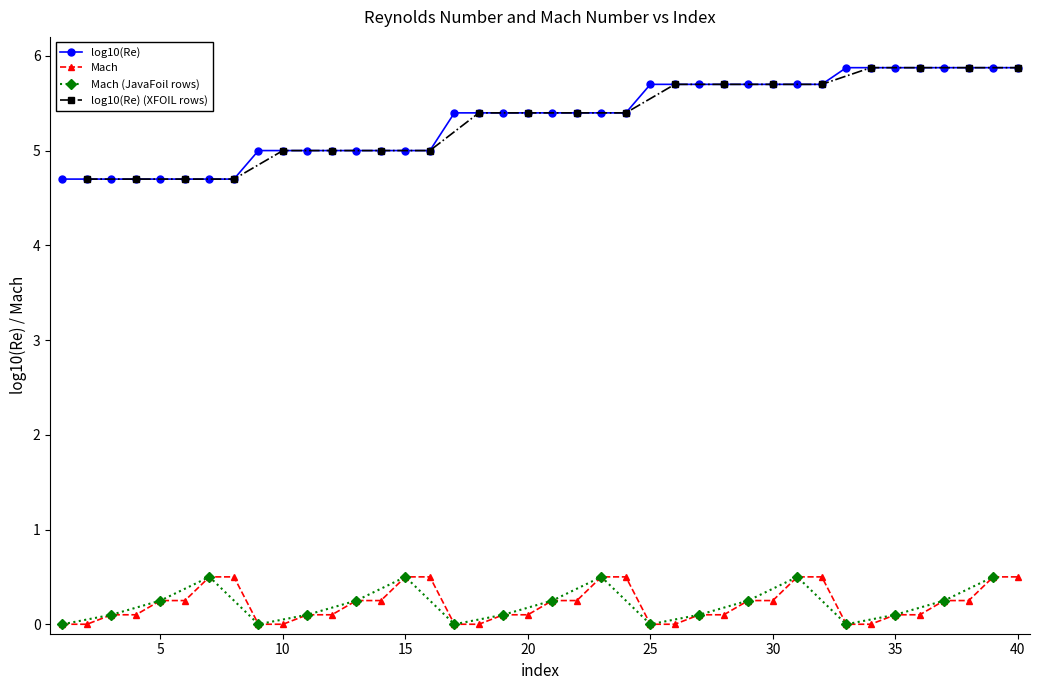

Count the number of categories in the chart.

40